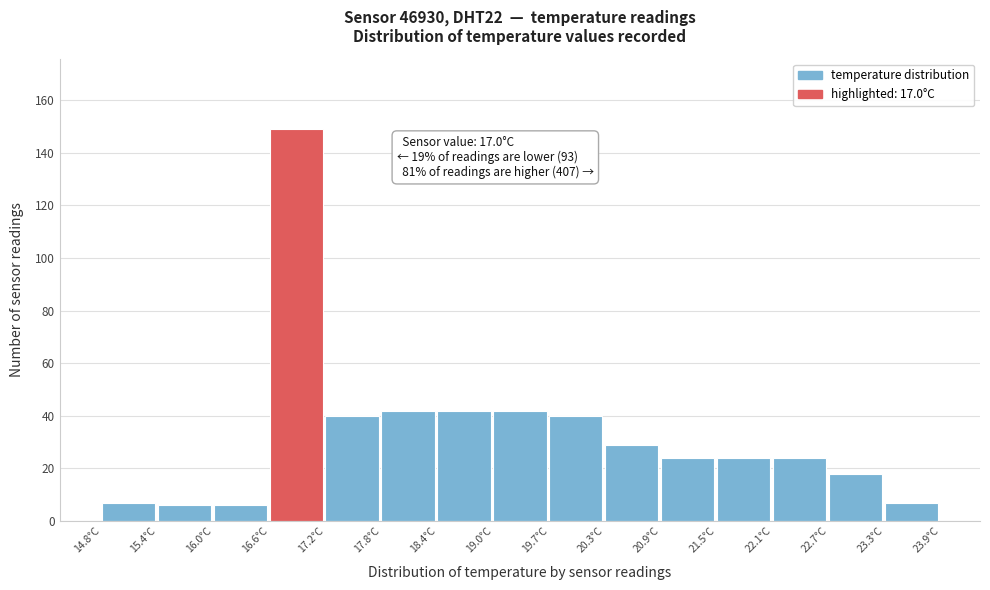

Over which range of the x-axis is the bar tallest?

16.6 to 17.2